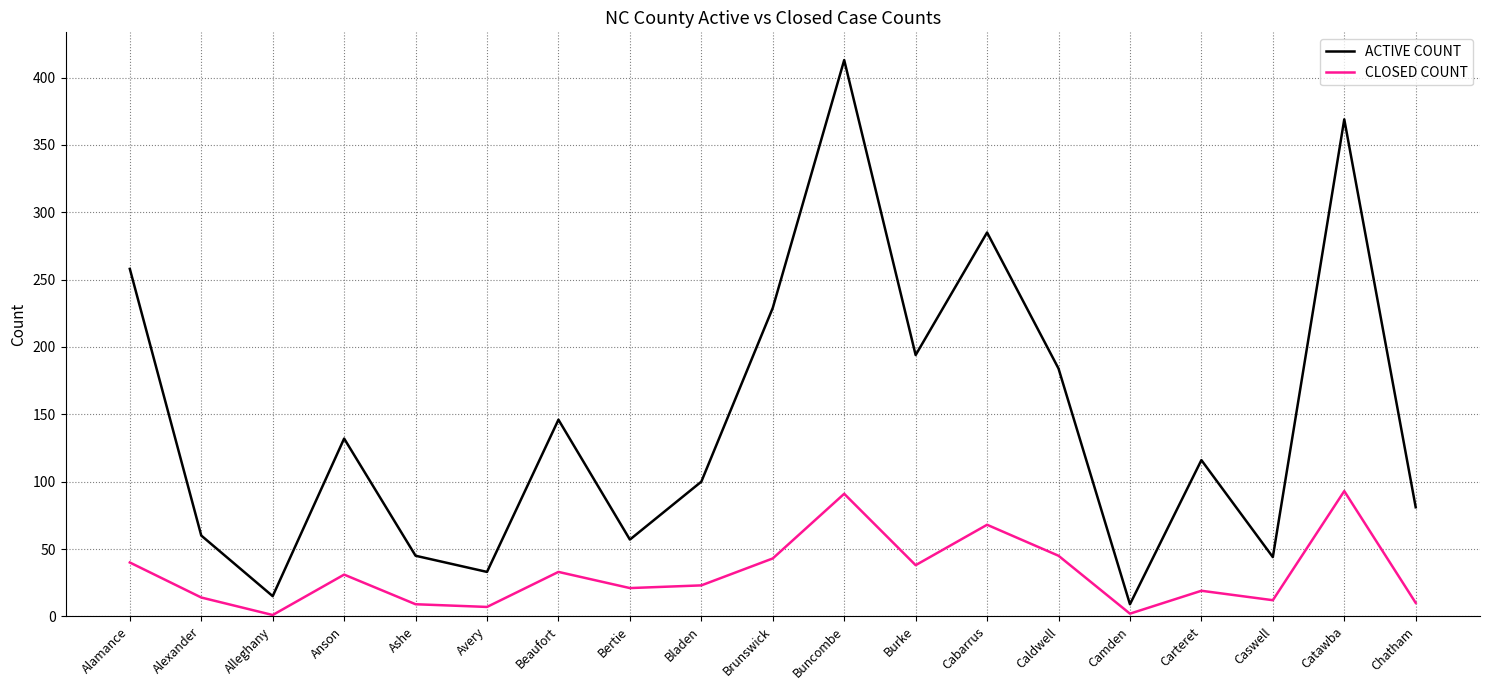

The ACTIVE COUNT series shows 258 at Alamance. True or false?

True